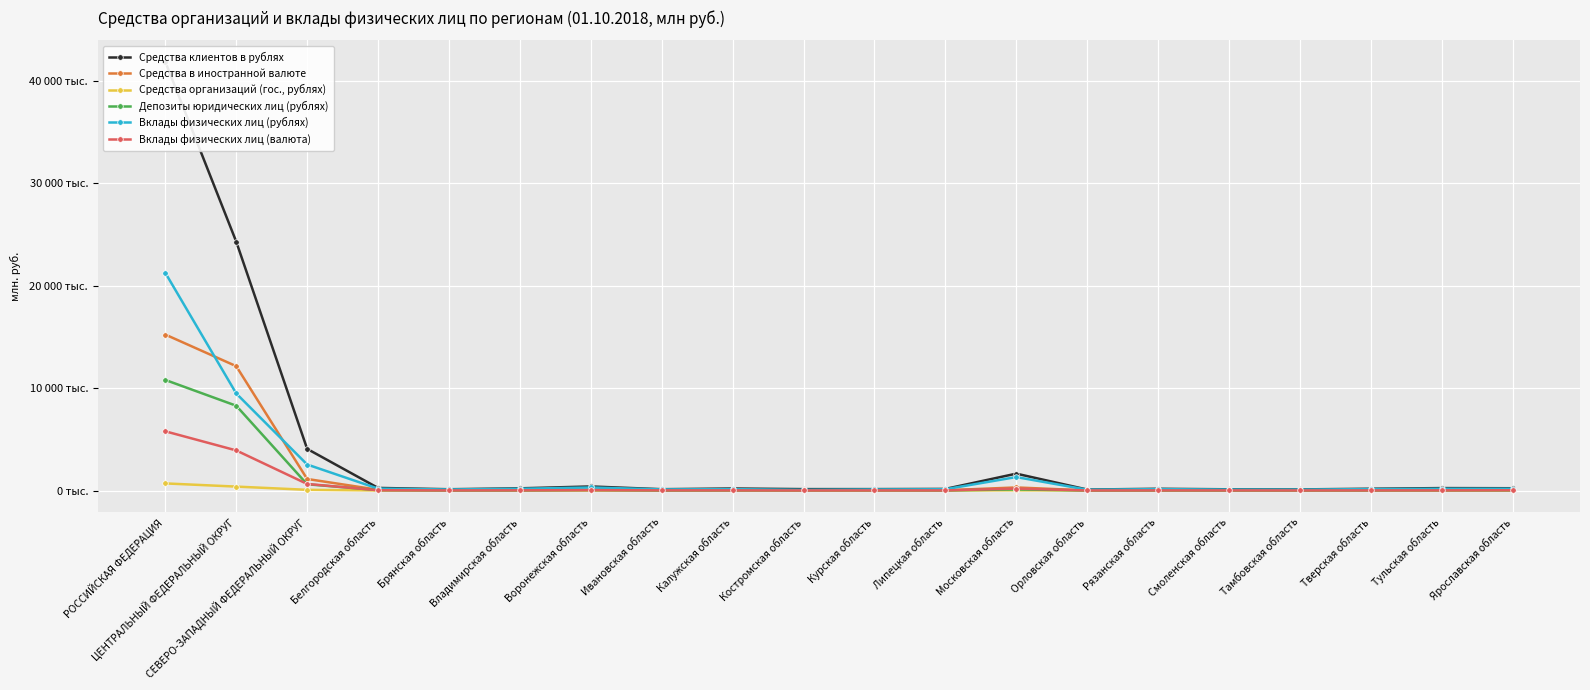

How many data points in Вклады физических лиц (валюта) are above 14396?

9